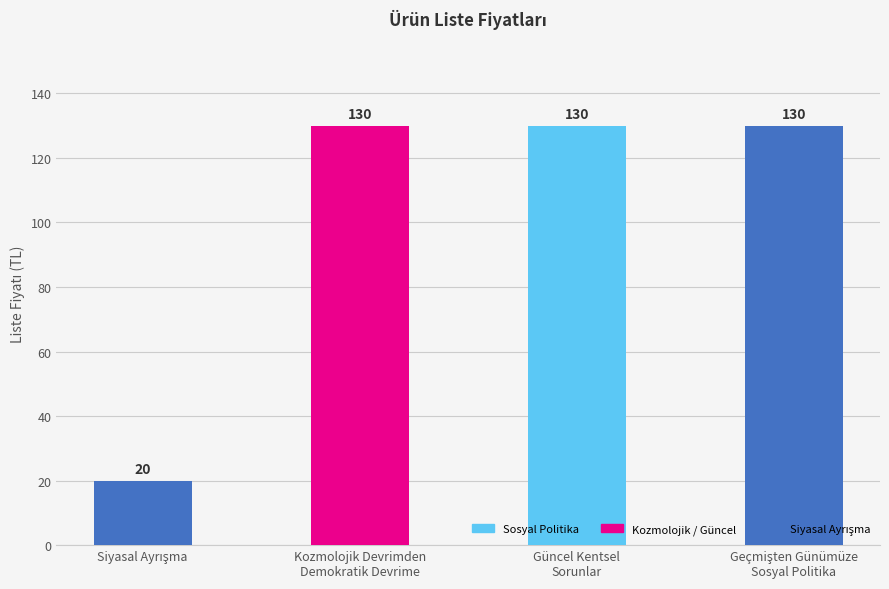

What is the greatest value displayed?

130